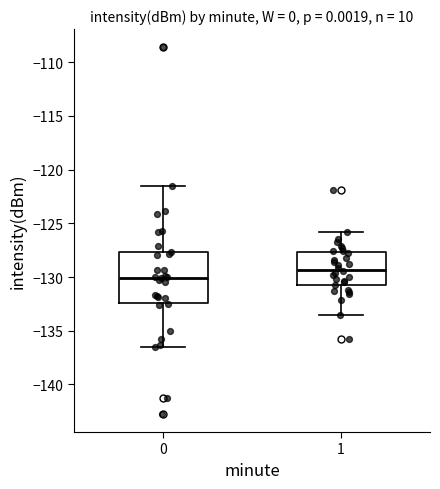

Which box is the tallest, from its lower edge to its upper edge?

0